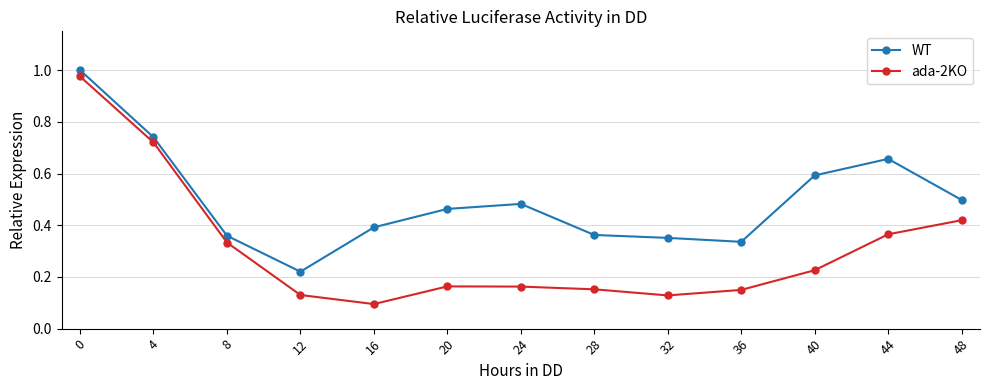

Which series changed the most between 0 and 32?

ada-2KO